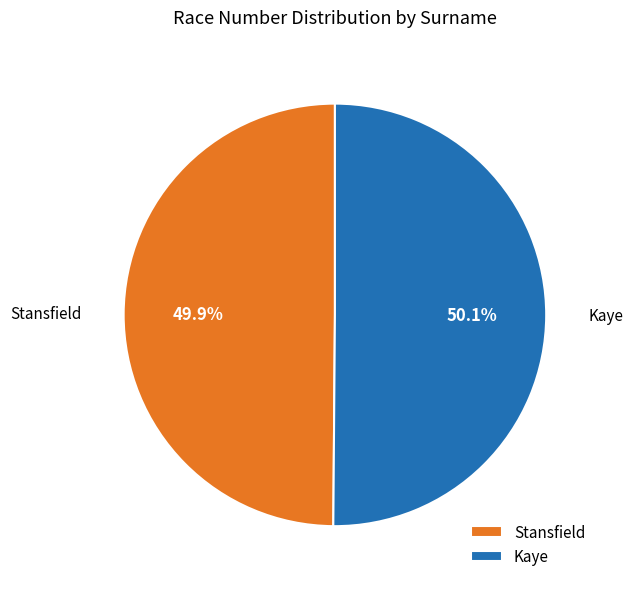

Approximately how many times larger is the value at Kaye compared to Stansfield?

1.0